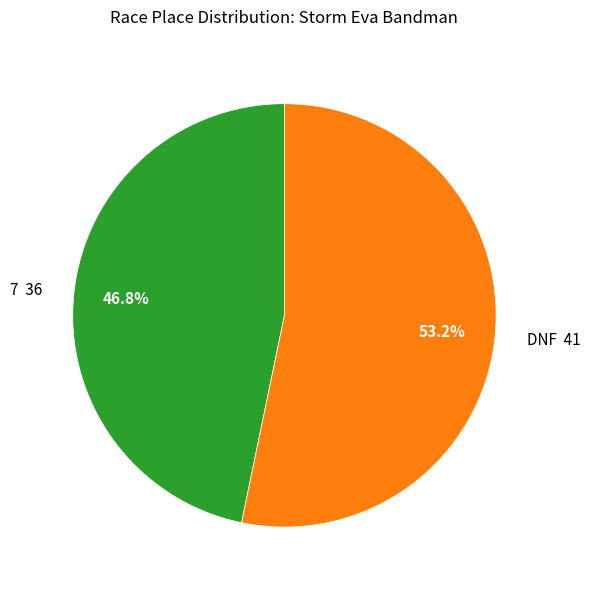

Which slice is the smallest?

7